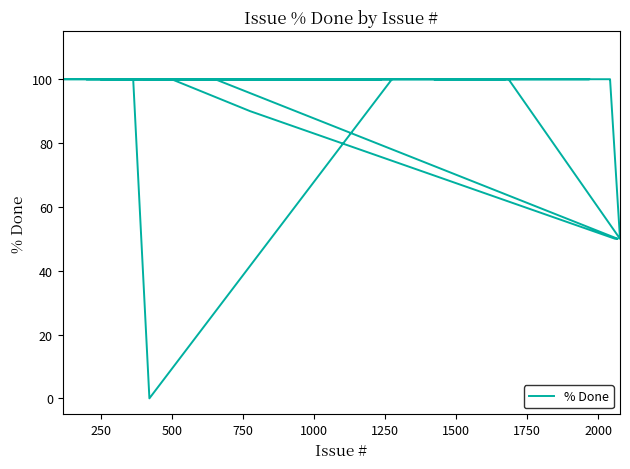

How many positive values are there?

39